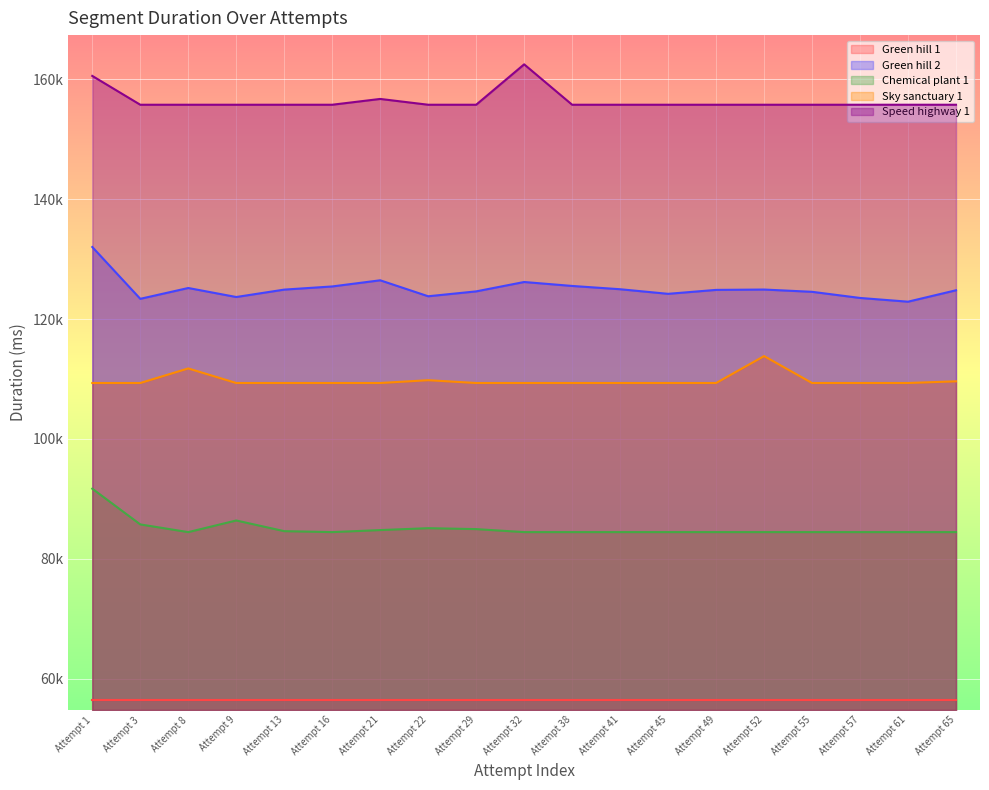

Where is Green hill 2 nearest to the value 127457?

Attempt 21